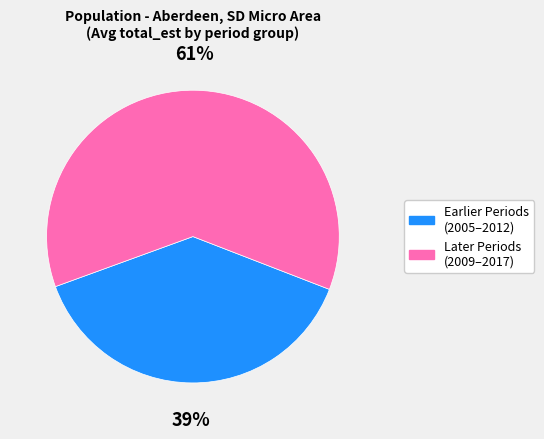

What percentage is the Later Periods (2009–2017) slice, to the nearest percent?

61%